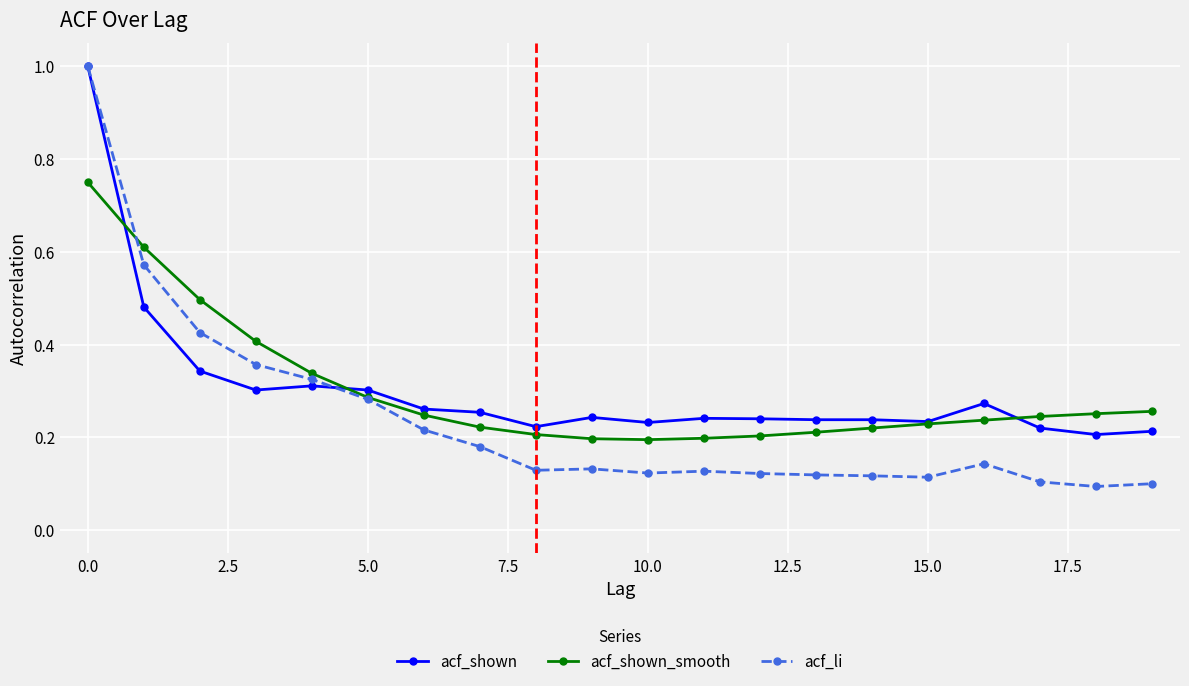

Does the chart have visible grid lines?

Yes